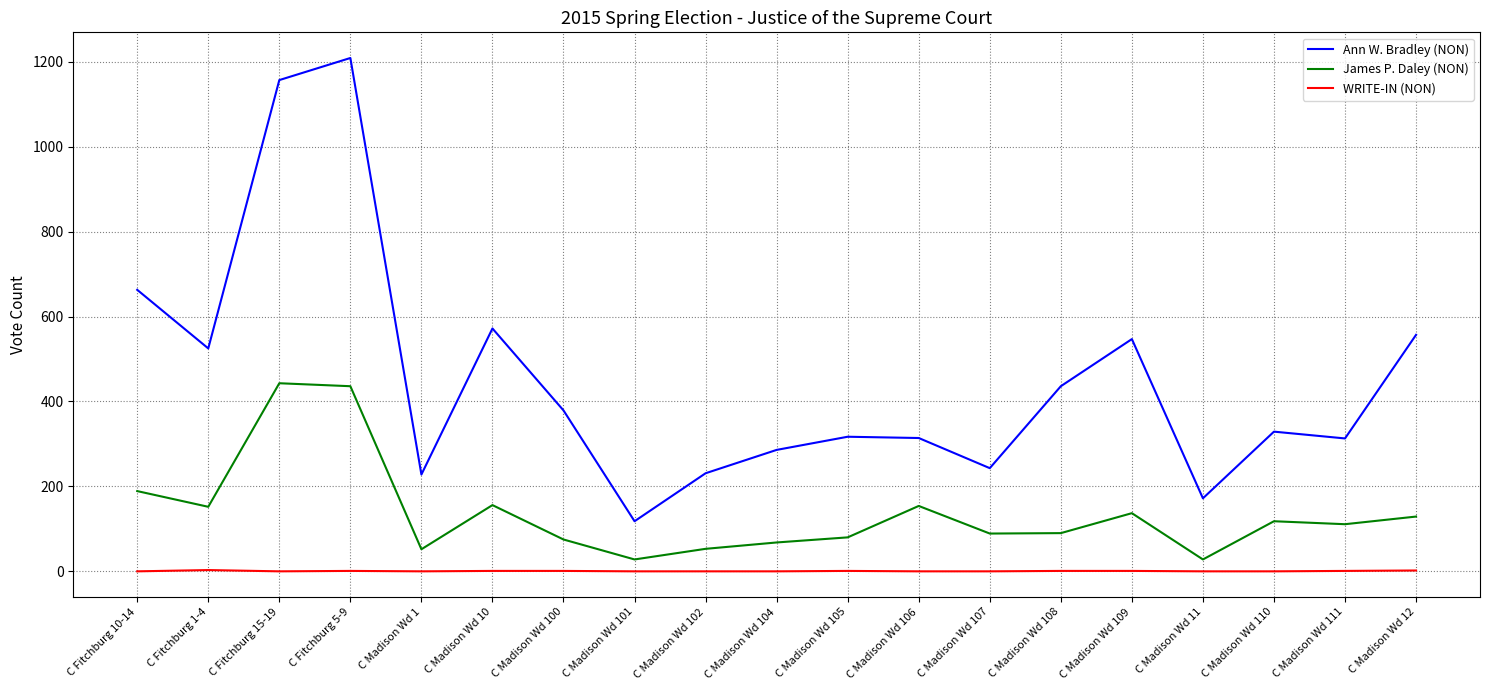

What is the spread (max minus min) of values at C Madison Wd 111?

312